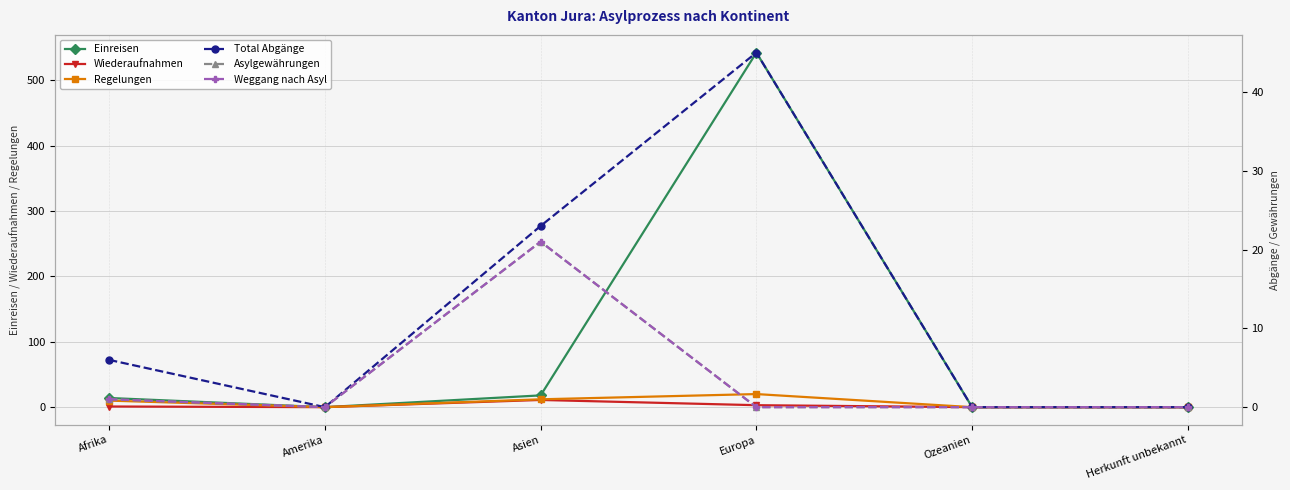

What is the label of the 5th point from the left?

Ozeanien